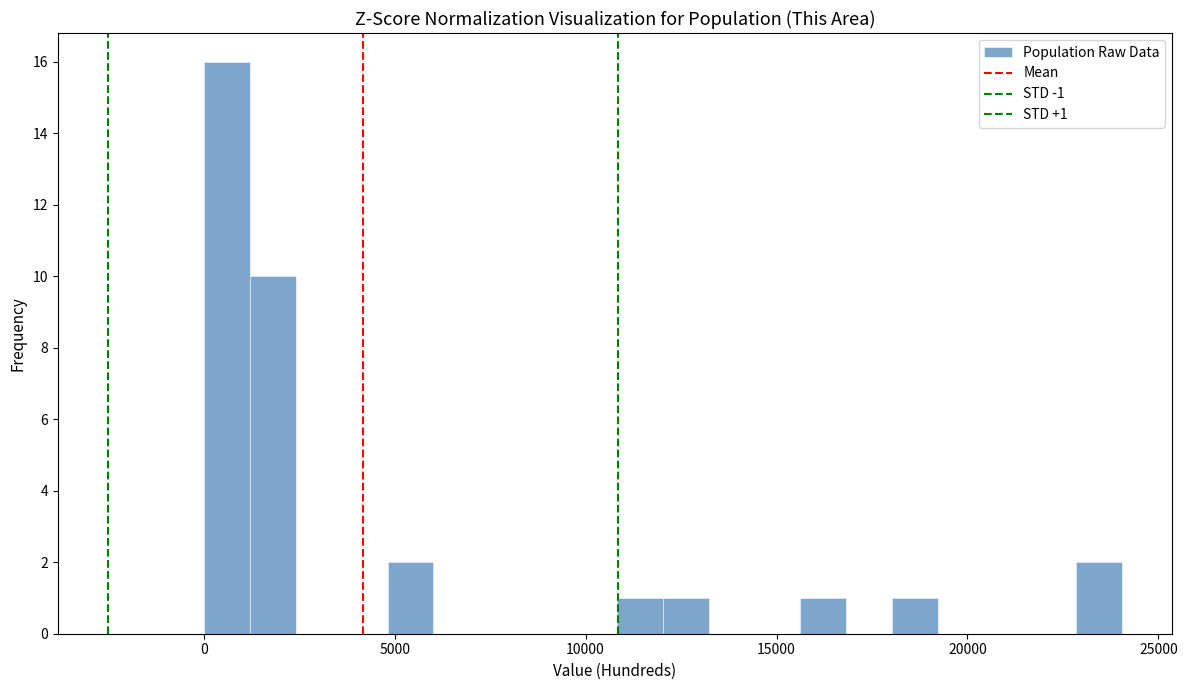

Around what value on the x-axis is the tallest bar? Give the approximate position of its centre, as read against the axis.

500